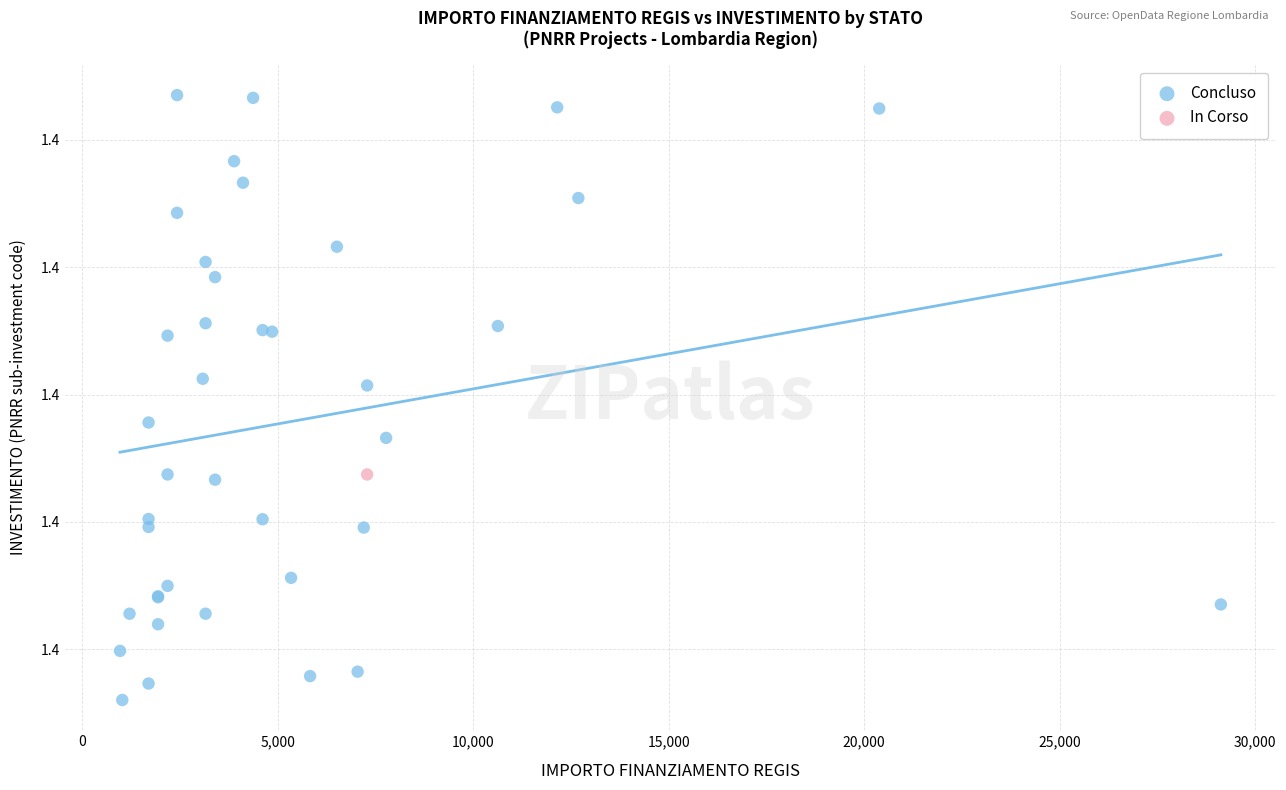

What are all the series names shown in the legend?

Concluso, In Corso